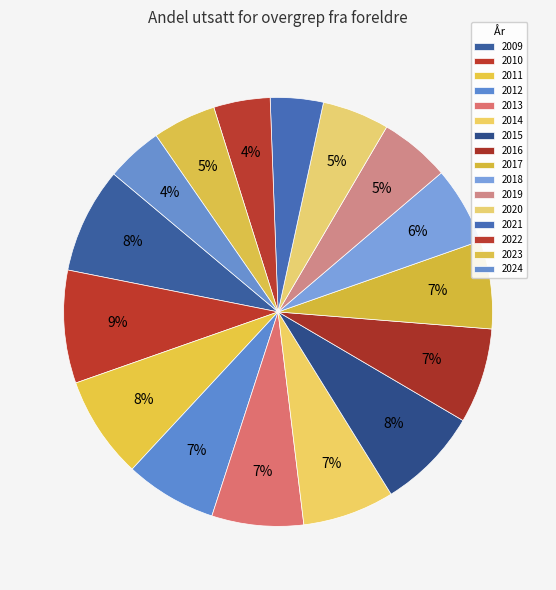

Count the number of slices in the pie.

16